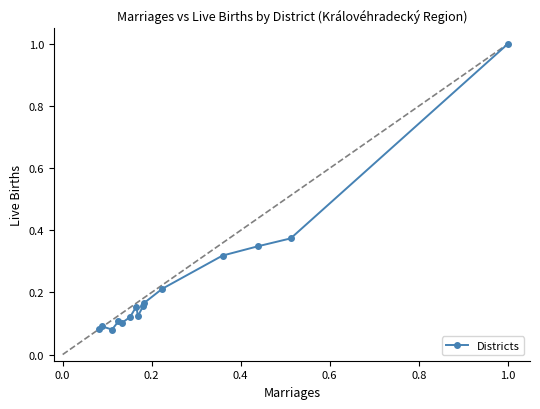

What is the sum of all values?

3.4